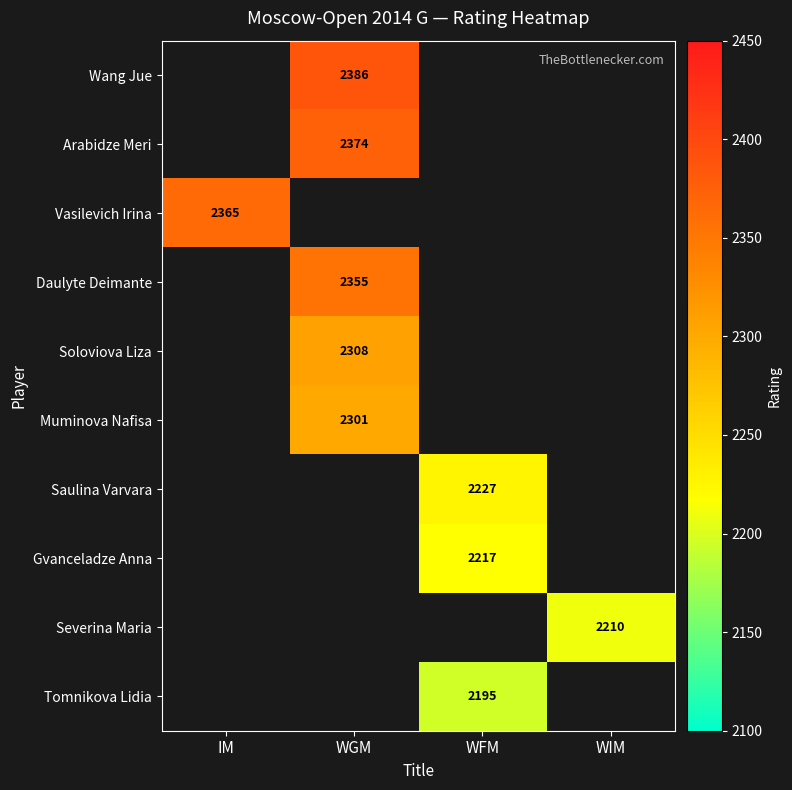

Count the number of categories in the chart.

4